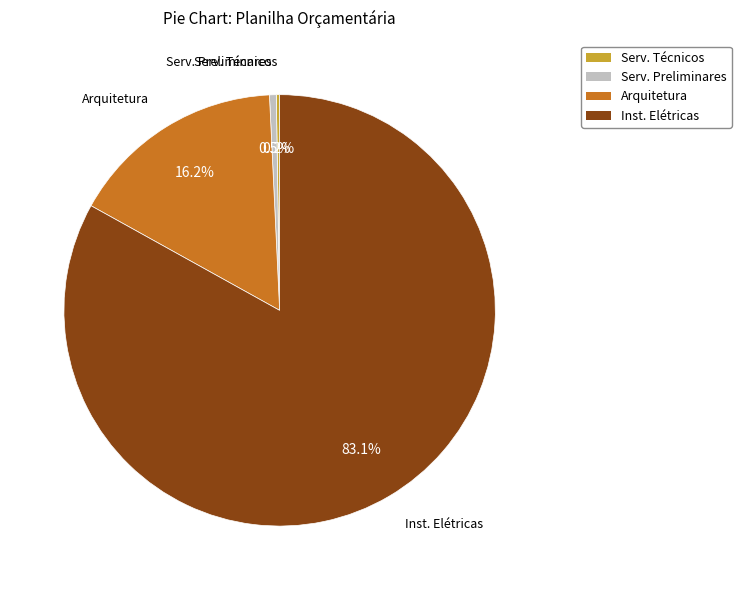

Do Inst. Elétricas and Arquitetura together represent more than half of the pie?

Yes